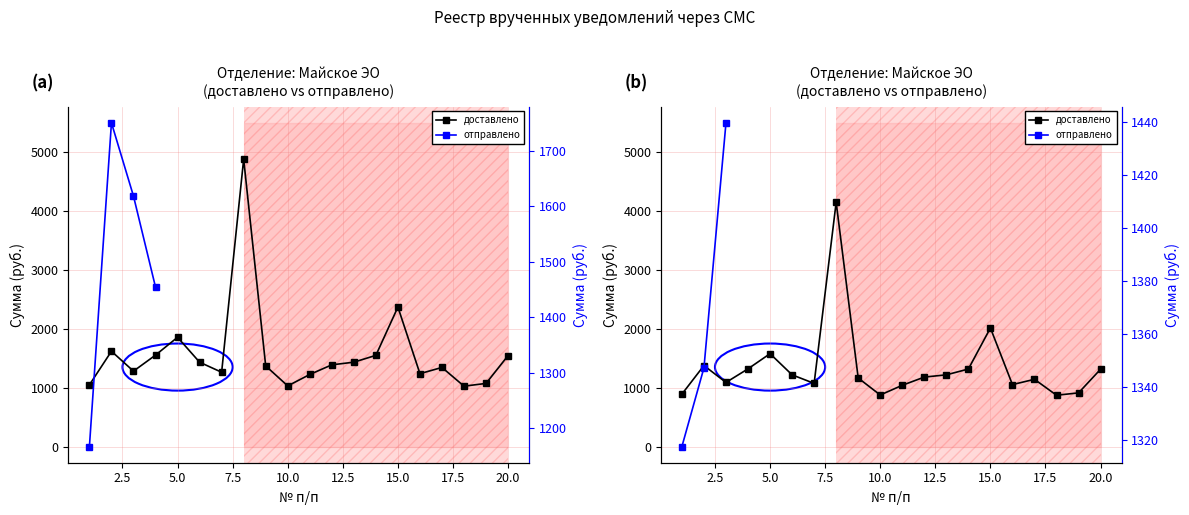

At which category does the chart reach its minimum across all series?

18